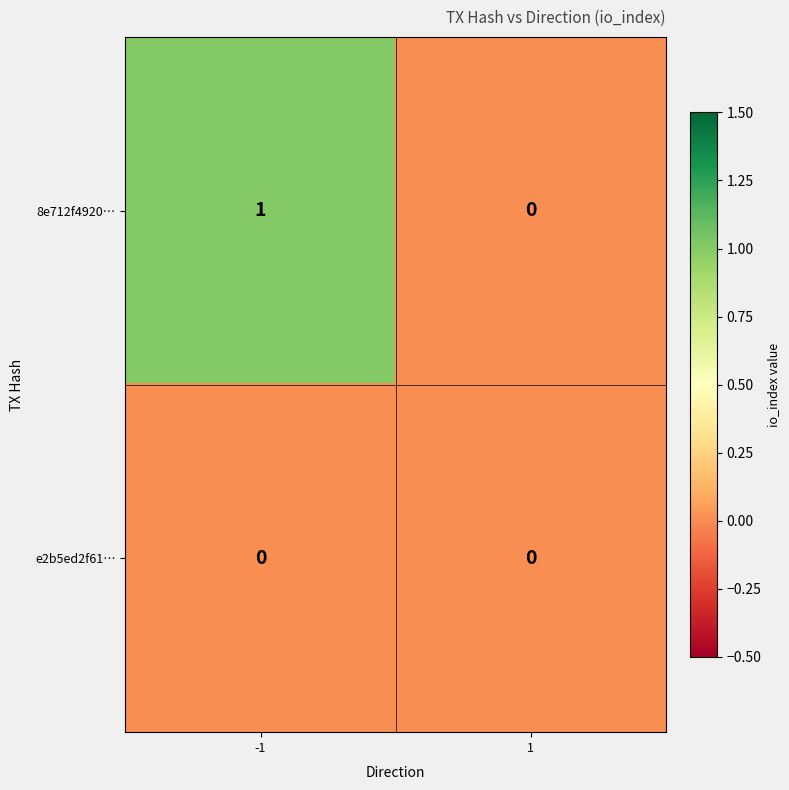

Reading right to left, extract all data points from this chart.

8e712f4920…: 1=0	-1=1
e2b5ed2f61…: 1=0	-1=0